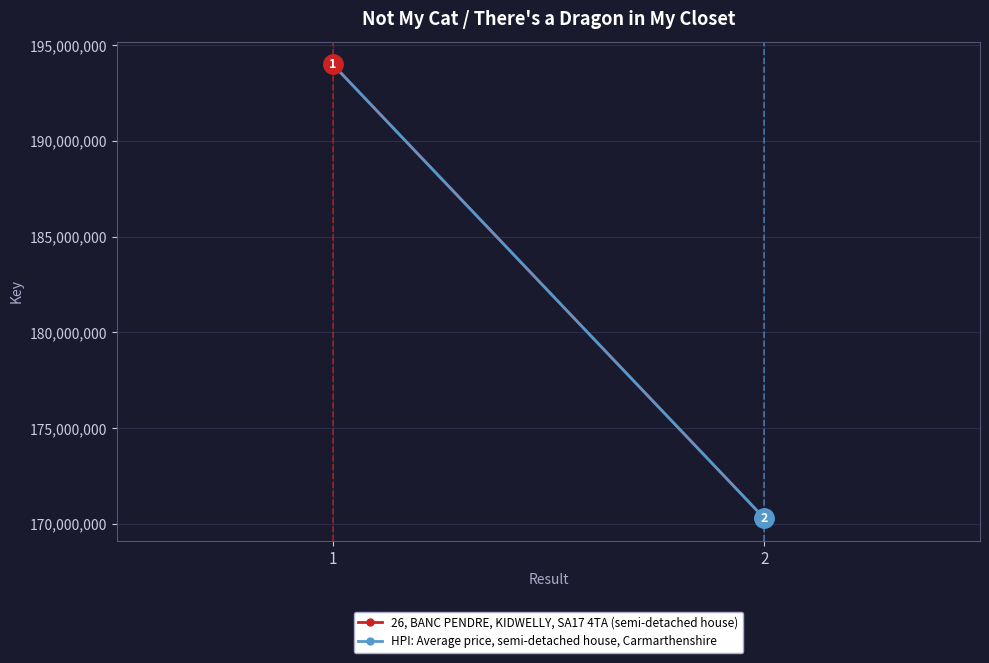

True or false: HPI: Average price, semi-detached house, Carmarthenshire has a value of 343540798 at 1.

False